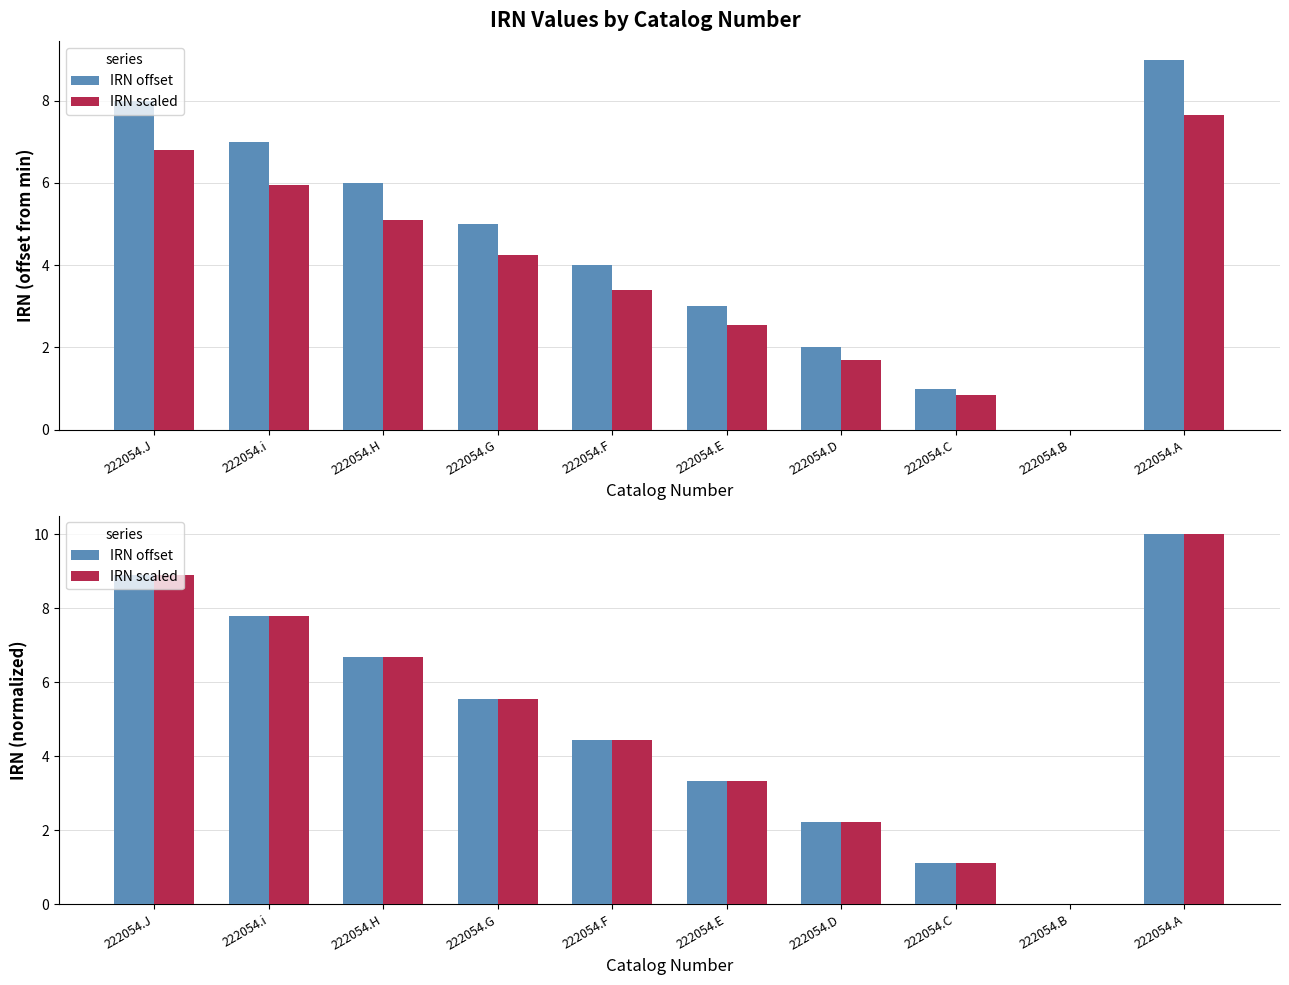

Which has a higher value, 222054.D or 222054.G?

222054.G